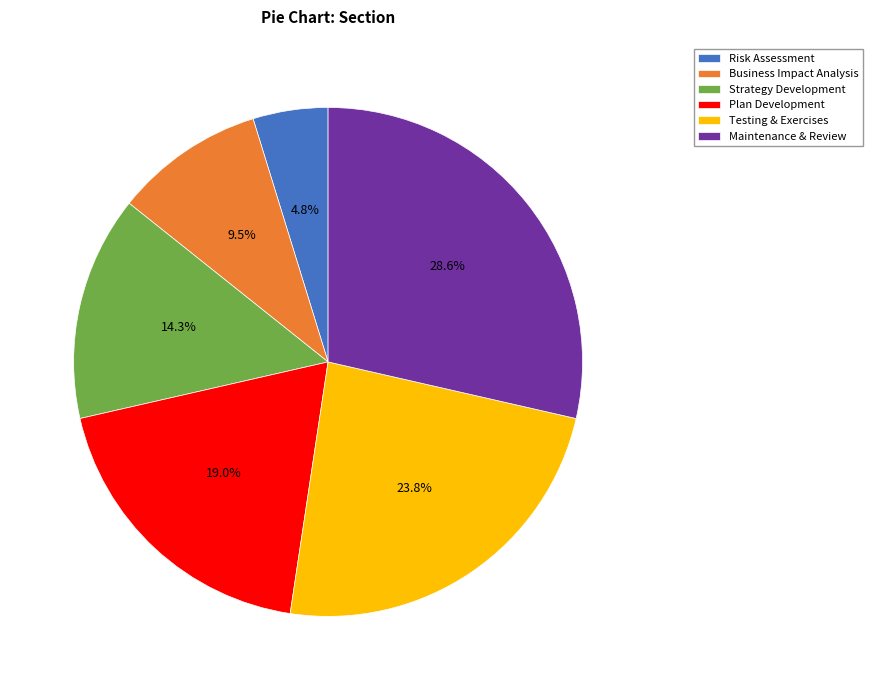

Is it true that Testing & Exercises is 24% of the pie?

True